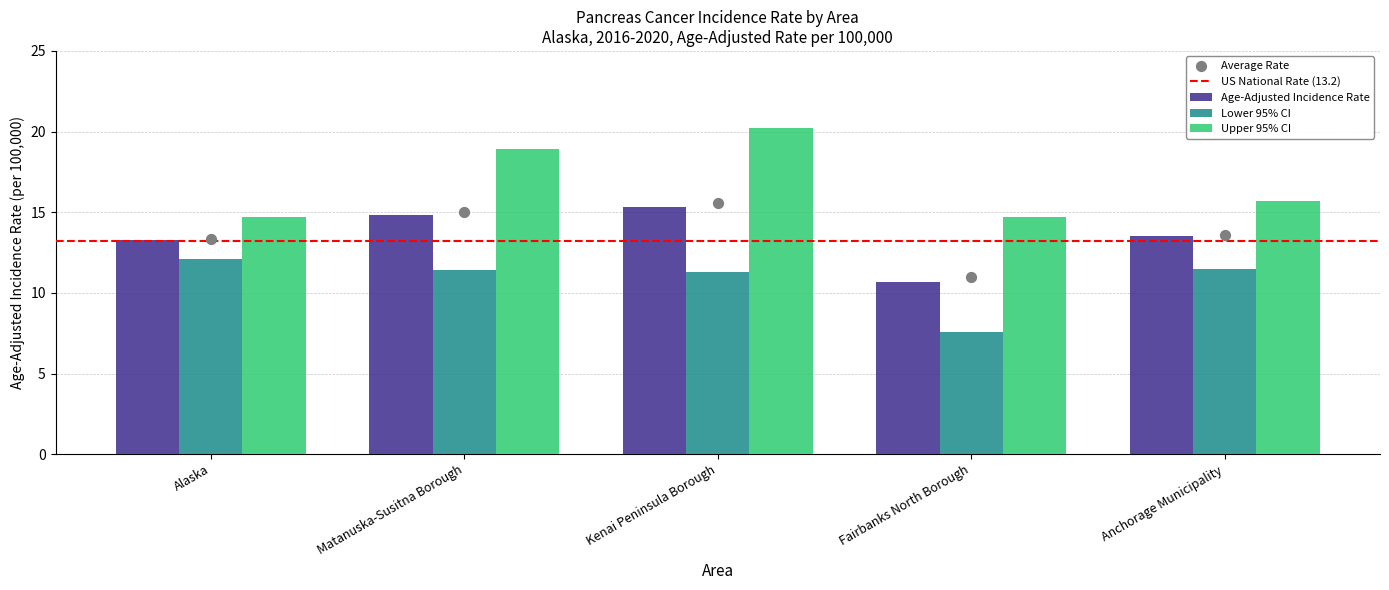

Which series reaches the minimum Y coordinate?

Lower 95% CI